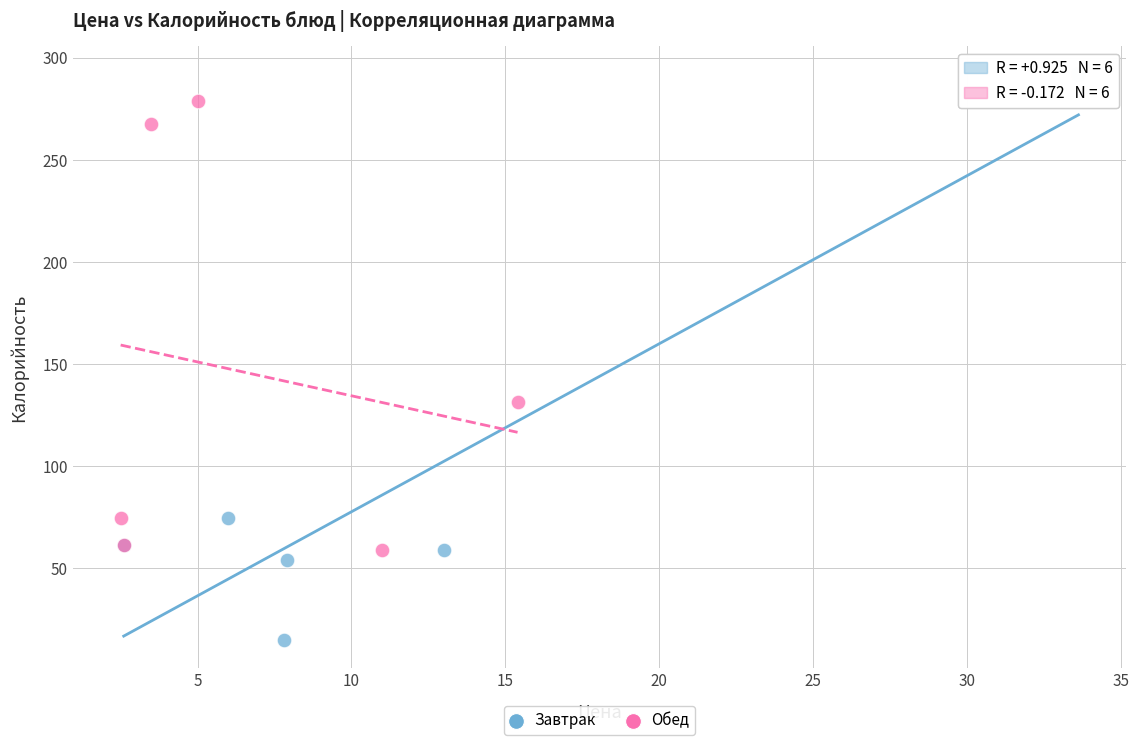

Which series contains the highest Y value?

Завтрак